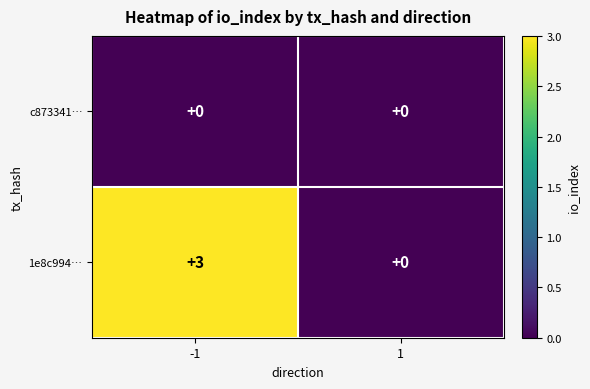

List the series in order of their peak value, highest first.

1e8c994…, c873341…